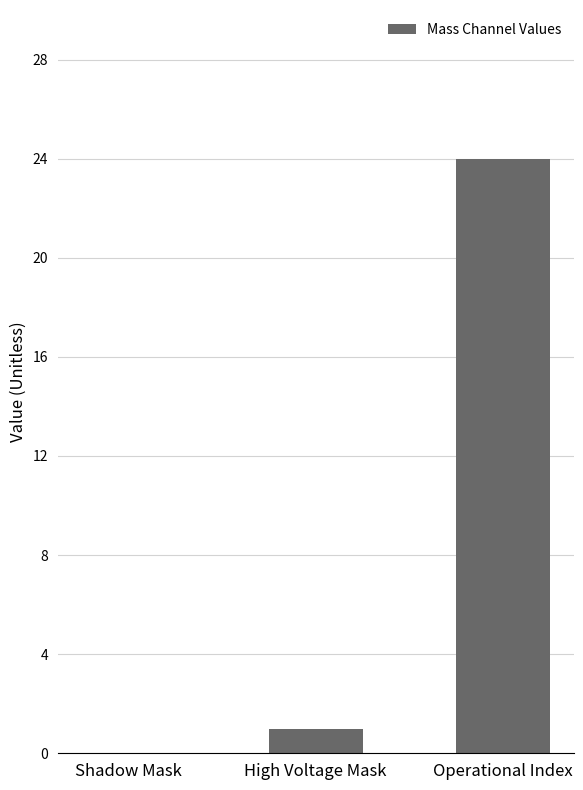

What is the approximate value at Operational Index, to the nearest 10?

20